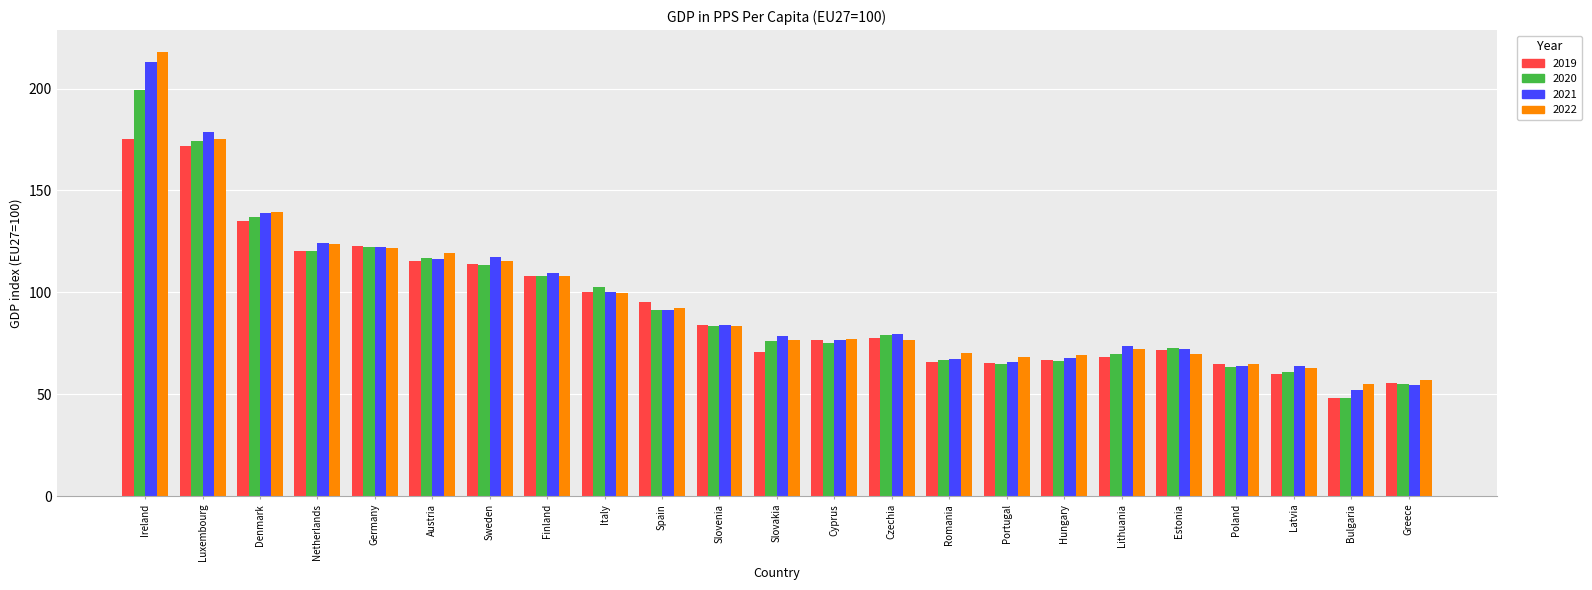

Rank the series by their maximum value, from lowest to highest.

2019, 2020, 2021, 2022